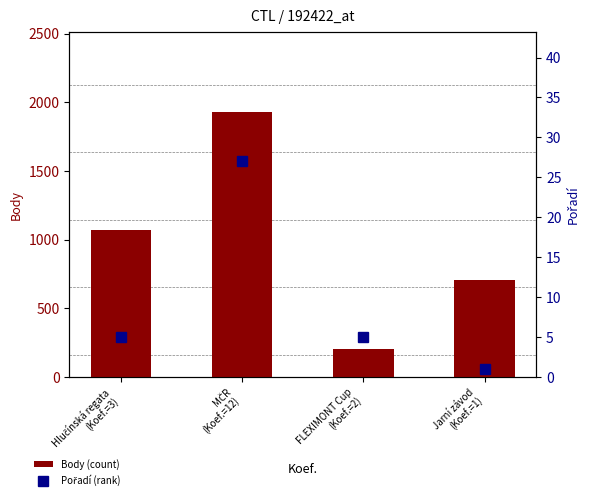

Is the value of Pořadí (rank) at Hlučínská regata
(Koef.=3) greater than the value of Body (count) at FLEXIMONT Cup
(Koef.=2)?

No